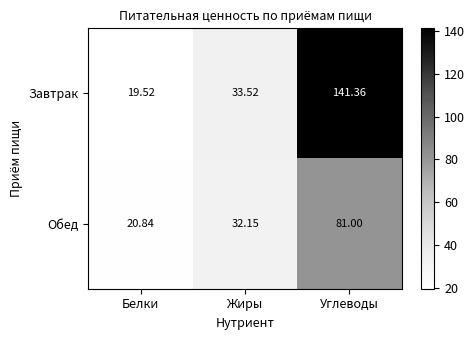

How many data points in Обед are less than 32?

1